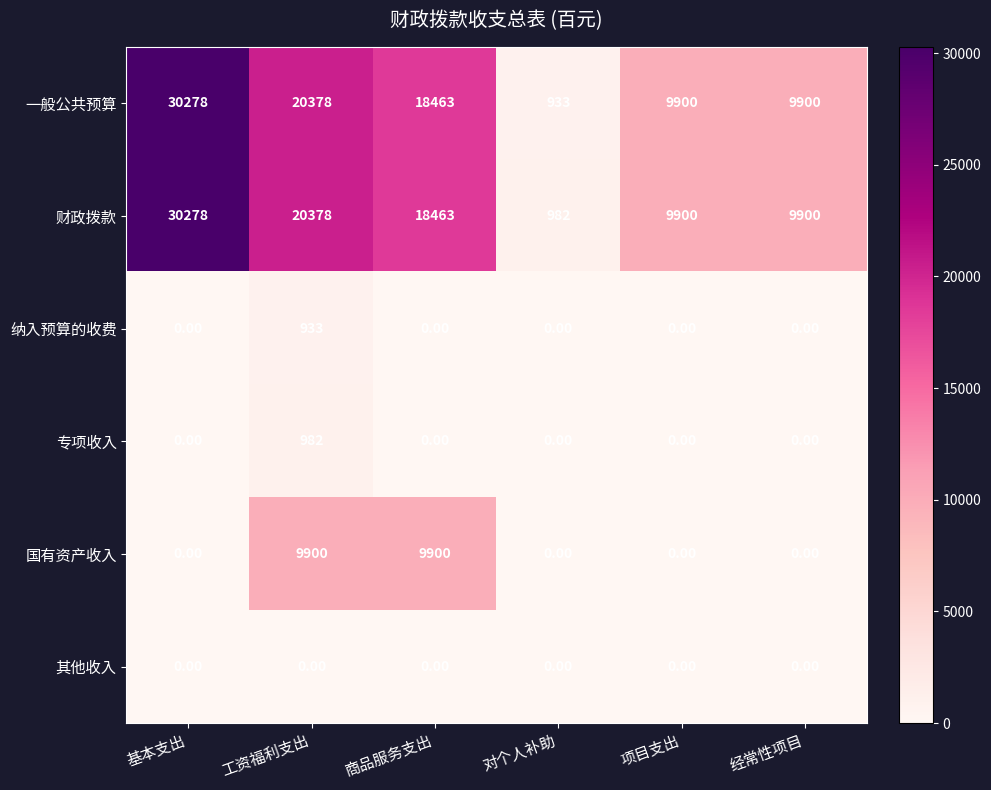

How many categories are shown in the chart?

6